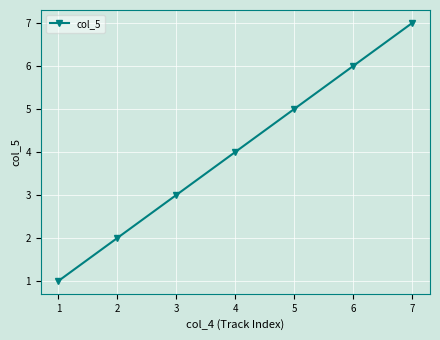

List the labels in order of value, largest first.

7, 6, 5, 4, 3, 2, 1